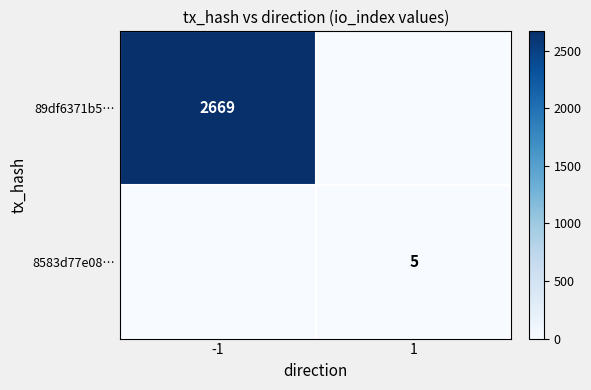

At how many categories does at least one series exceed 1756?

1